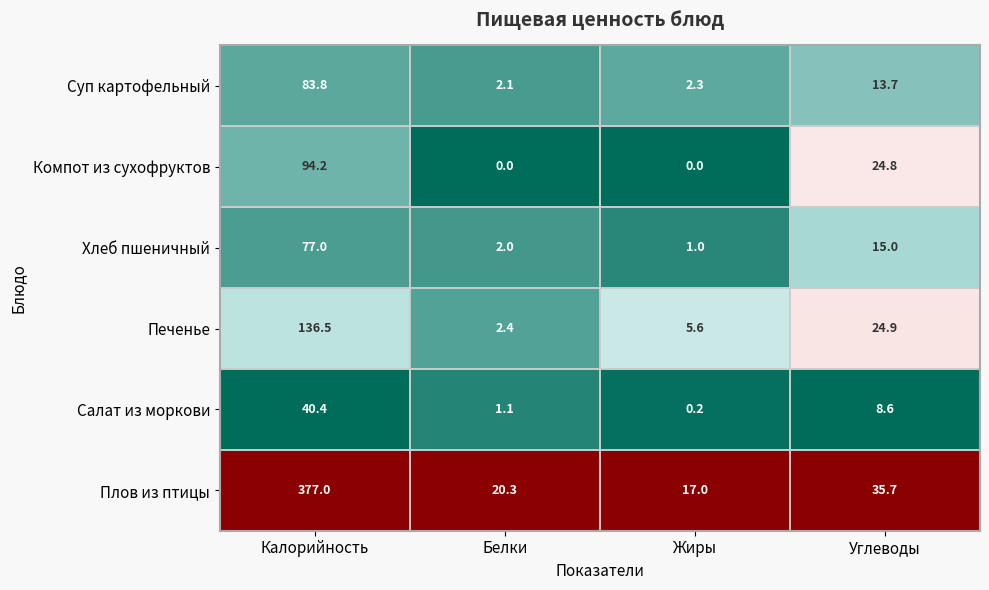

What is the total value across all series at Углеводы?

122.7